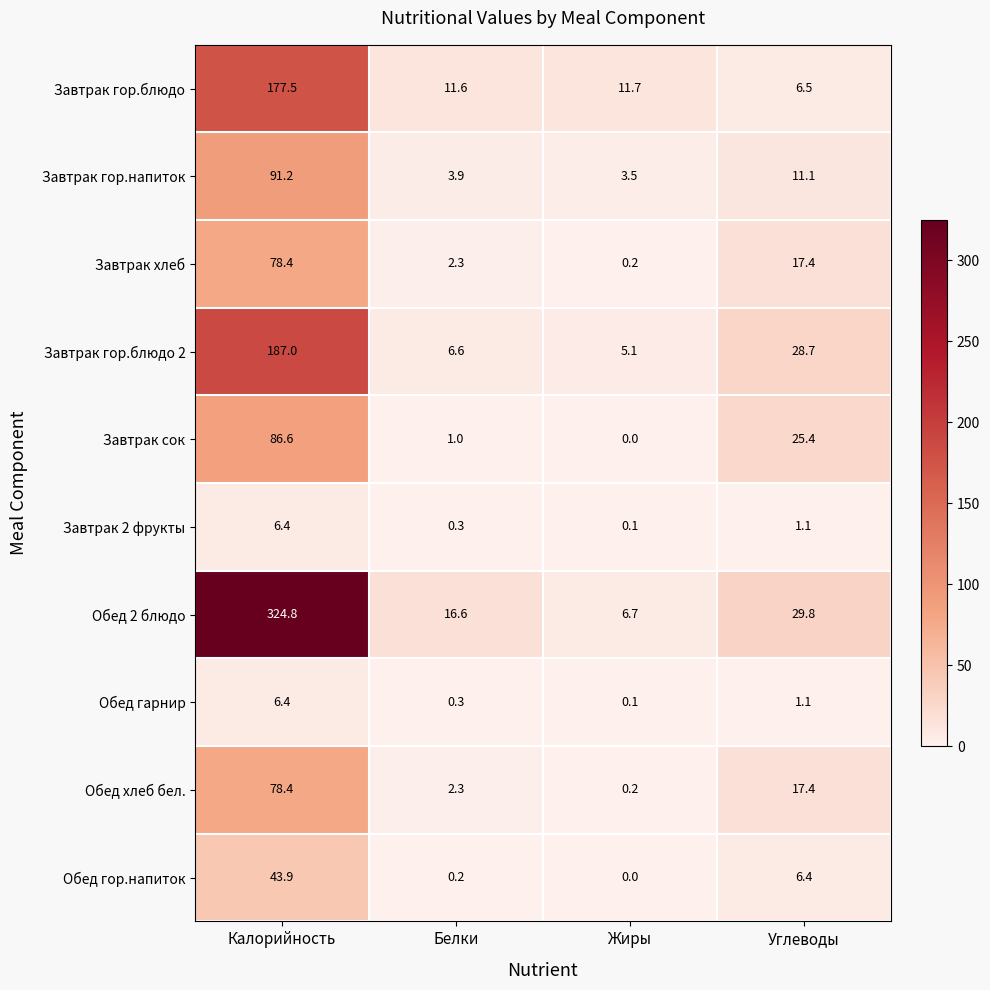

Between Белки and Углеводы, which series saw the biggest shift?

Завтрак сок